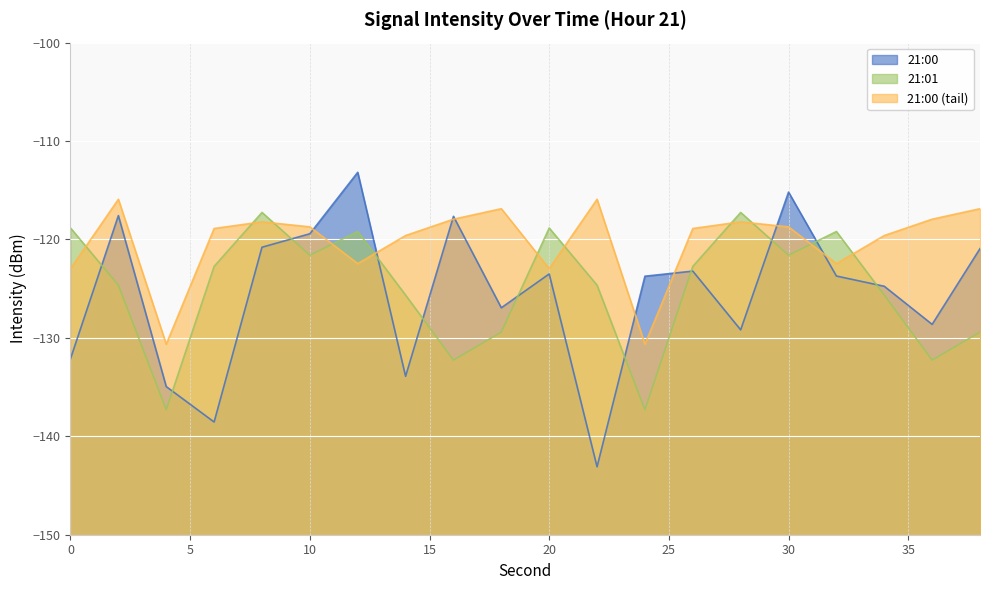

Reading left to right, transcribe all the data shown in this chart.

21:00: -132.1	-117.6	-134.9	-138.5	-120.8	-119.4	-113.2	-133.9	-117.7	-126.9	-123.5	-143.1	-123.7	-123.2	-129.2	-115.2	-123.7	-124.8	-128.6	-120.9
21:01: -118.8	-124.6	-137.3	-122.7	-117.3	-121.6	-119.2	-125.7	-132.3	-129.4	-118.8	-124.6	-137.3	-122.7	-117.3	-121.6	-119.2	-125.7	-132.3	-129.4
21:00 (tail): -123.0	-115.9	-130.6	-118.9	-118.2	-118.7	-122.5	-119.6	-117.9	-116.9	-123.0	-115.9	-130.6	-118.9	-118.2	-118.7	-122.5	-119.6	-117.9	-116.9